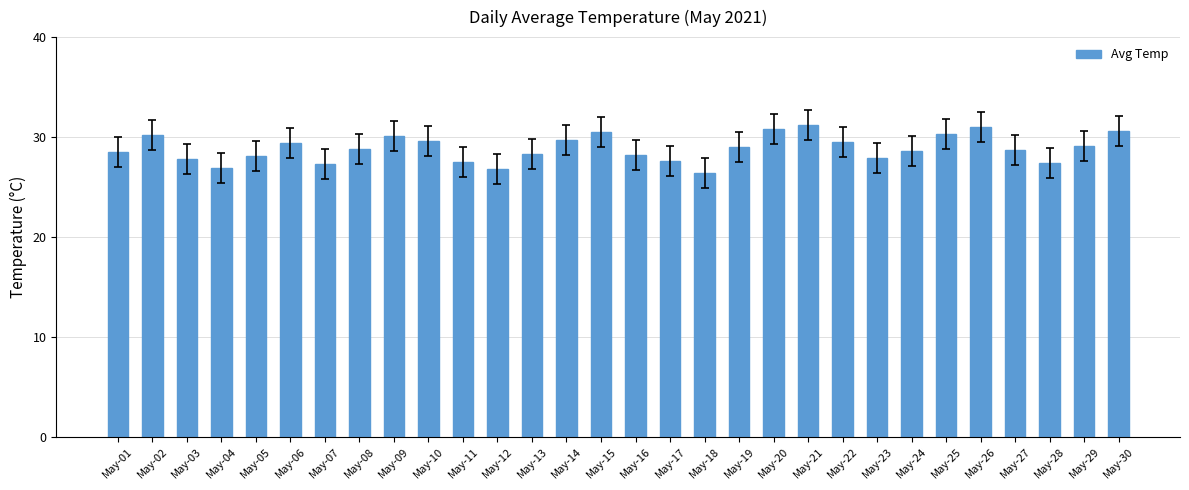

Which label corresponds to the smallest value in the chart?

May-18